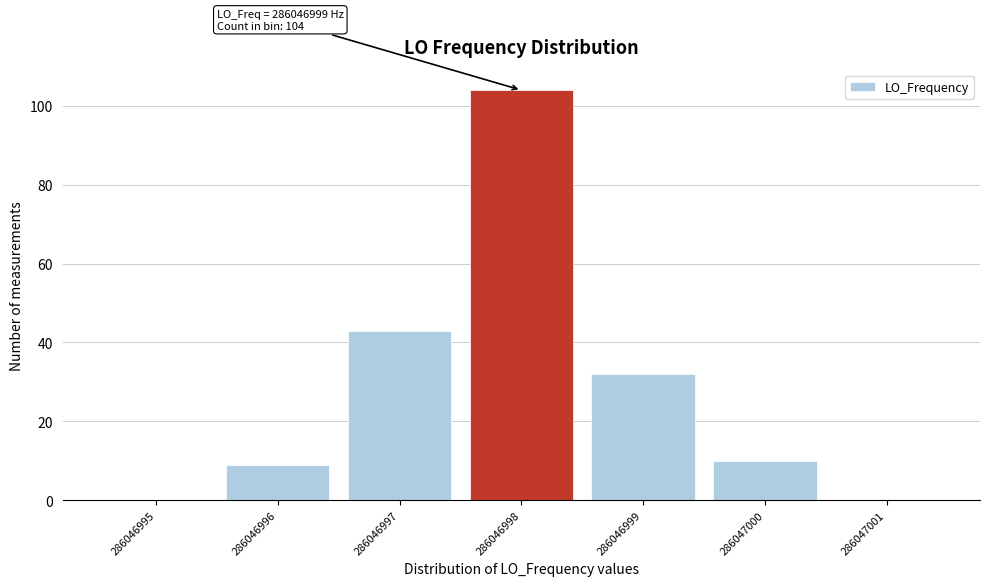

Reading left to right, transcribe all the data shown in this chart.

286046995=0	286046996=9	286046997=43	286046998=104	286046999=32	286047000=10	286047001=0